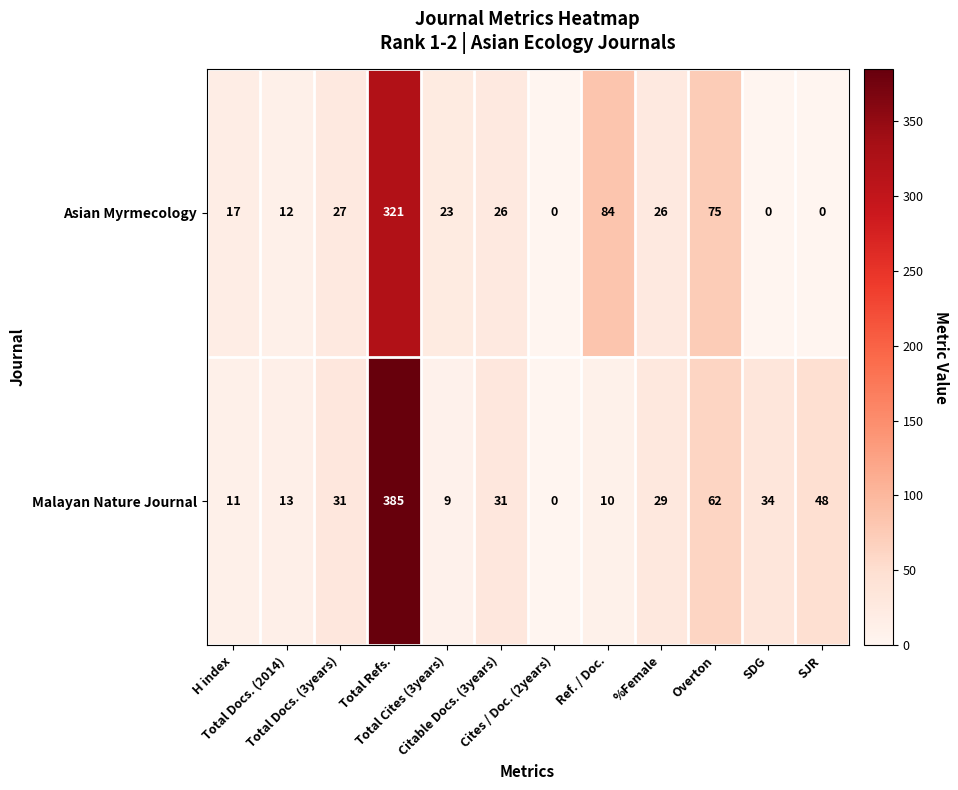

Which series has the largest total across all categories?

Malayan Nature Journal